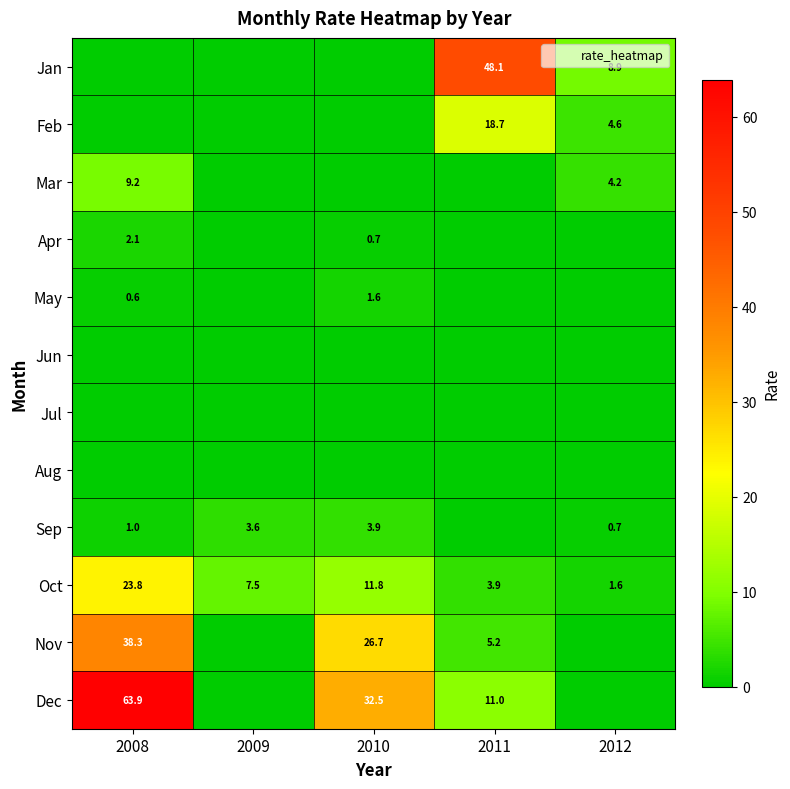

Between 2012 and 2009, which is larger?

2012